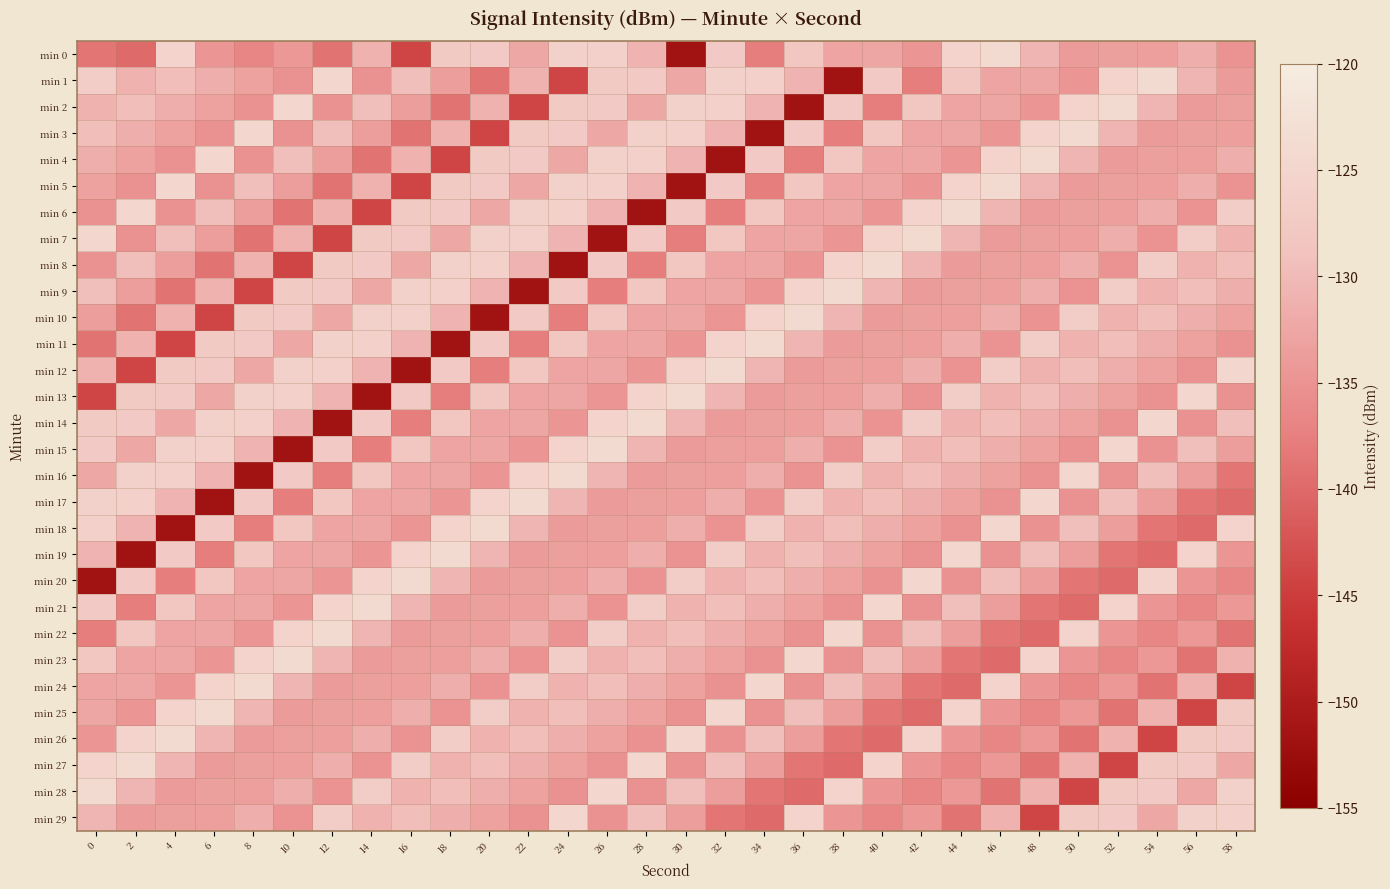

Rank the series by their maximum value, from highest to lowest.

min 0, min 1, min 2, min 3, min 4, min 5, min 6, min 7, min 8, min 9, min 10, min 11, min 12, min 13, min 14, min 15, min 16, min 17, min 18, min 19, min 20, min 21, min 22, min 23, min 24, min 25, min 26, min 27, min 28, min 29